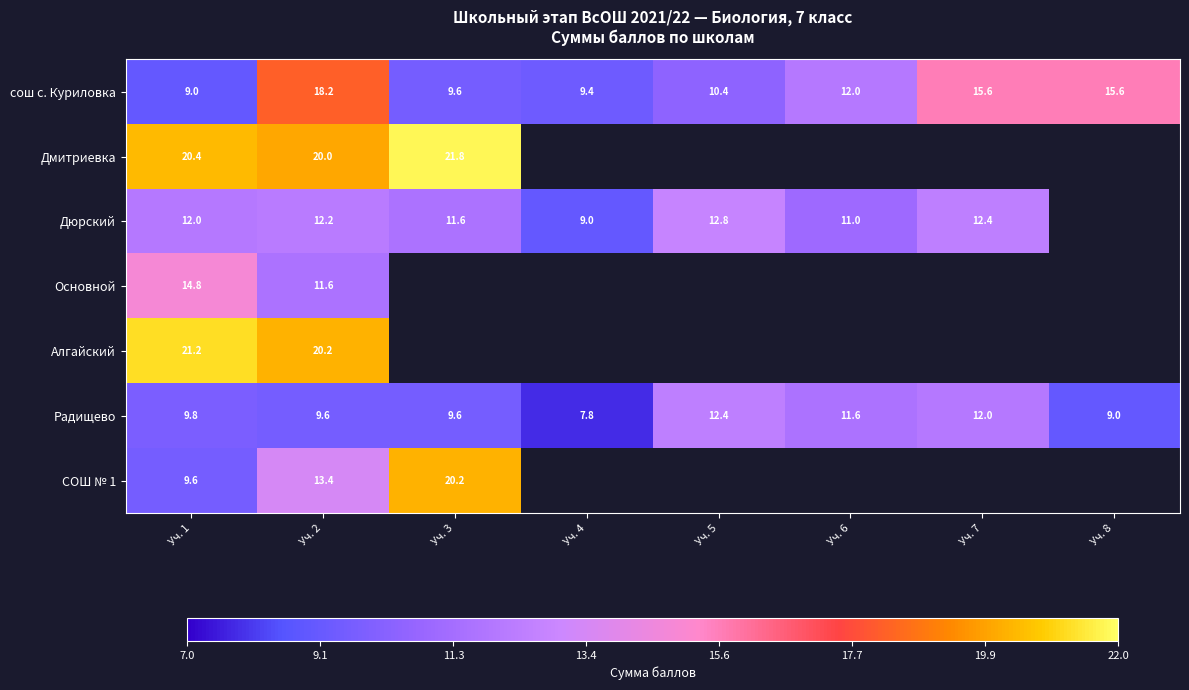

At which category is the sum across all series the highest?

Уч. 2